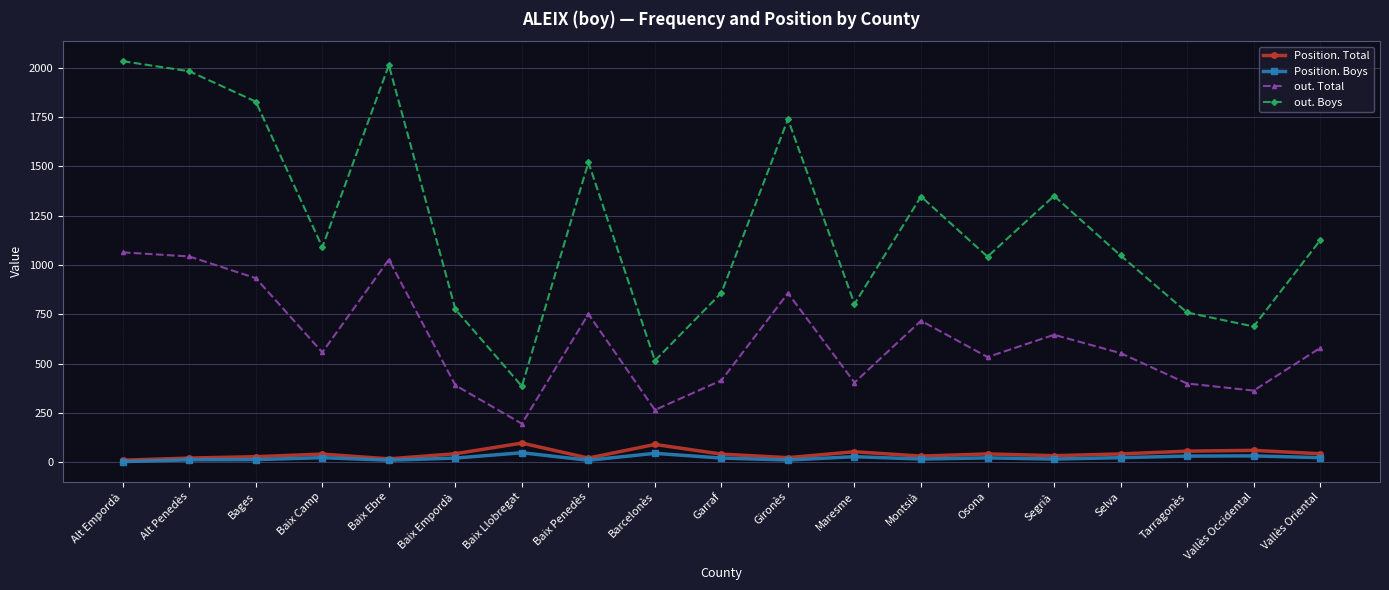

What is the label of the 11th point from the left?

Gironès